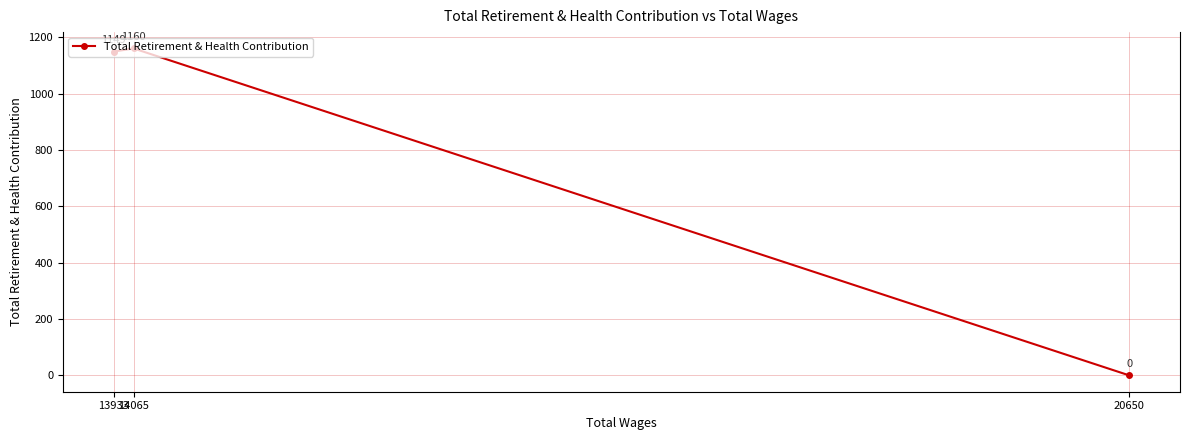

Reading left to right, what are all the values shown in this chart?

20650=0	14065=1160	13933=1149